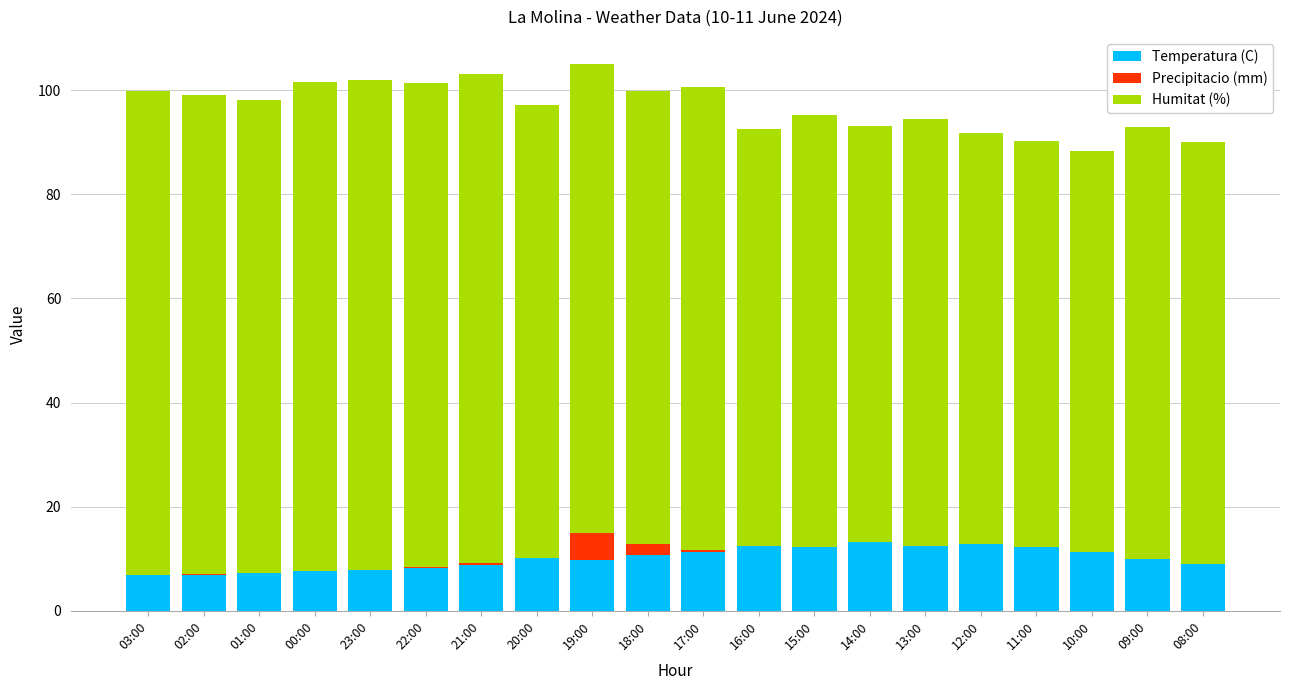

The value of Temperatura (C) at 00:00 is 7.6. True or false?

True